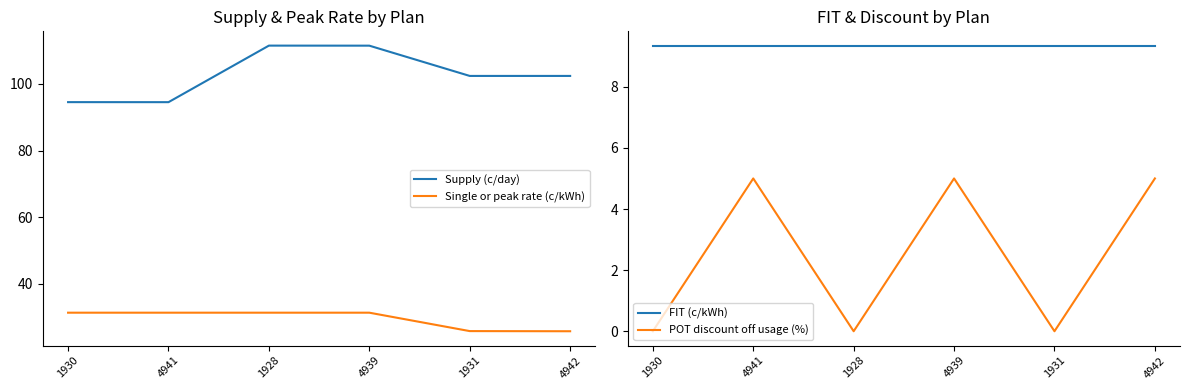

How many values in the Single or peak rate (c/kWh) series are below 31?

2